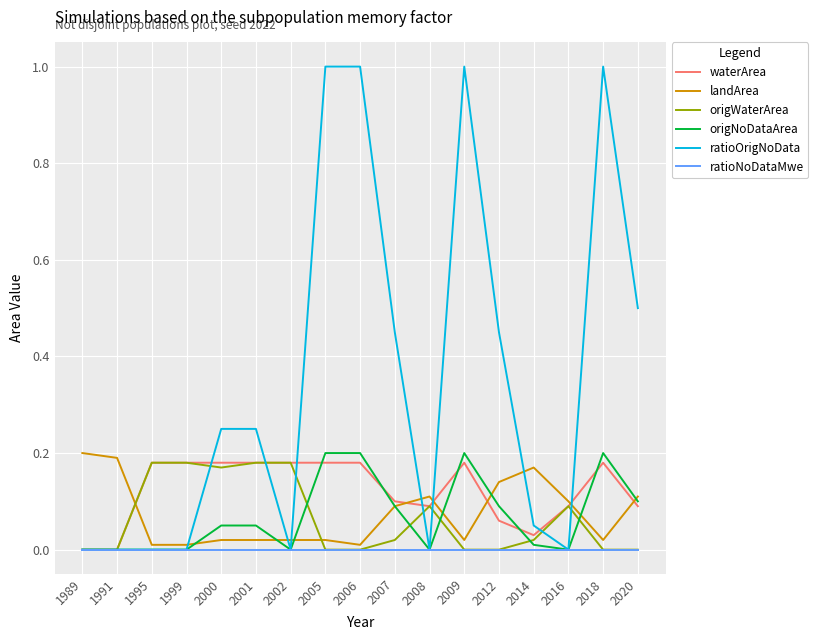

Which series has the largest total across all categories?

ratioOrigNoData